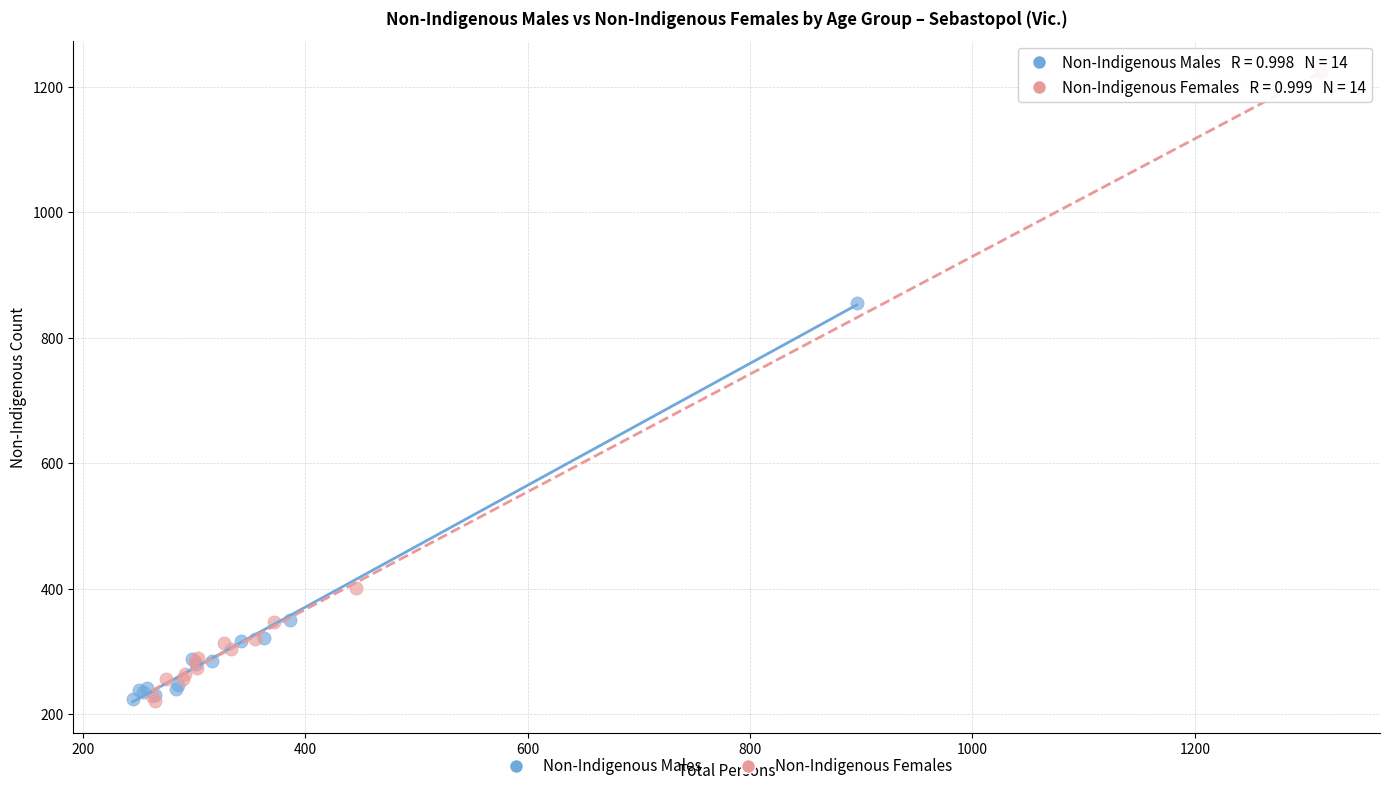

Which series reaches the maximum Y coordinate?

Non-Indigenous Females